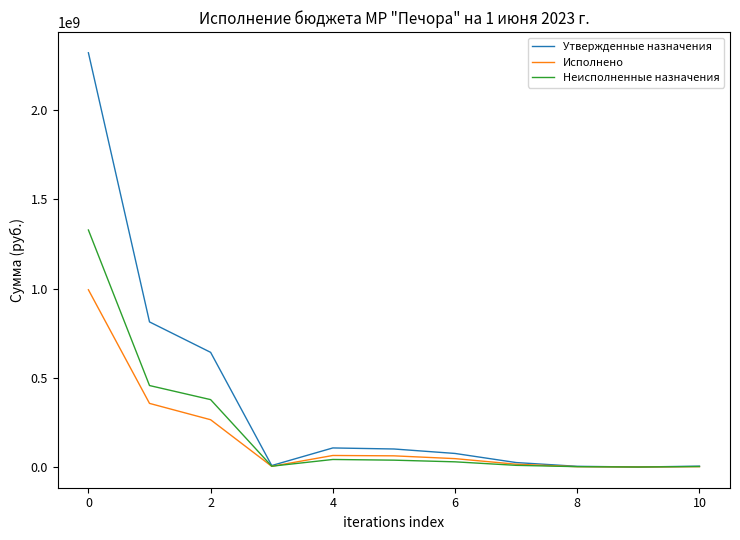

What is the sum of all Утвержденные назначения values?

4103621060.5